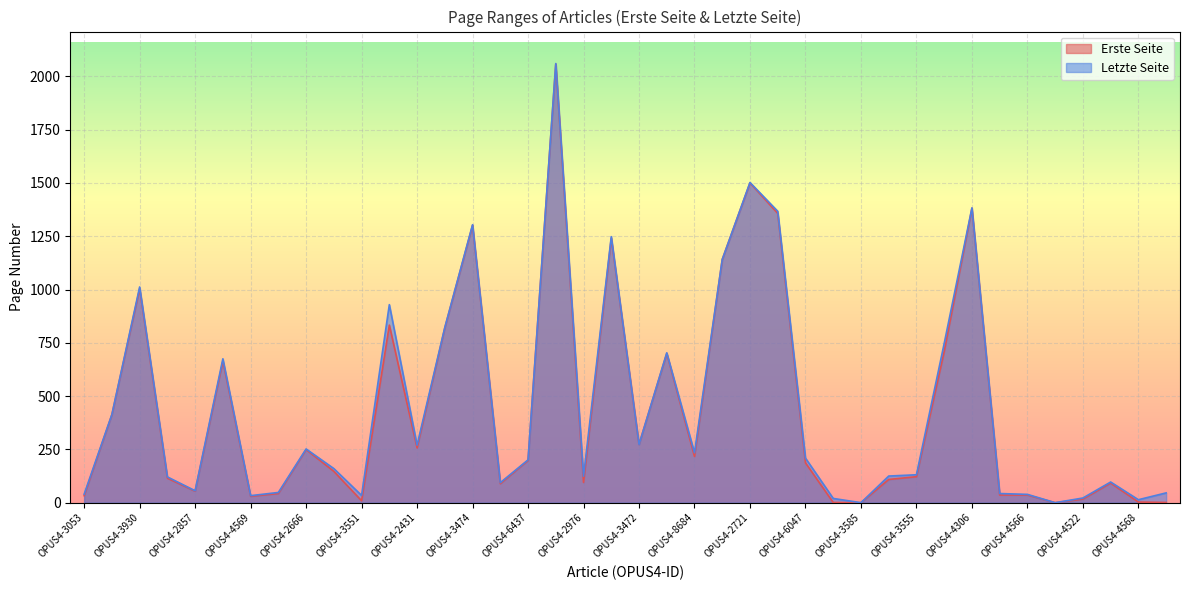

How many interior local valleys does the Erste Seite series have?

10